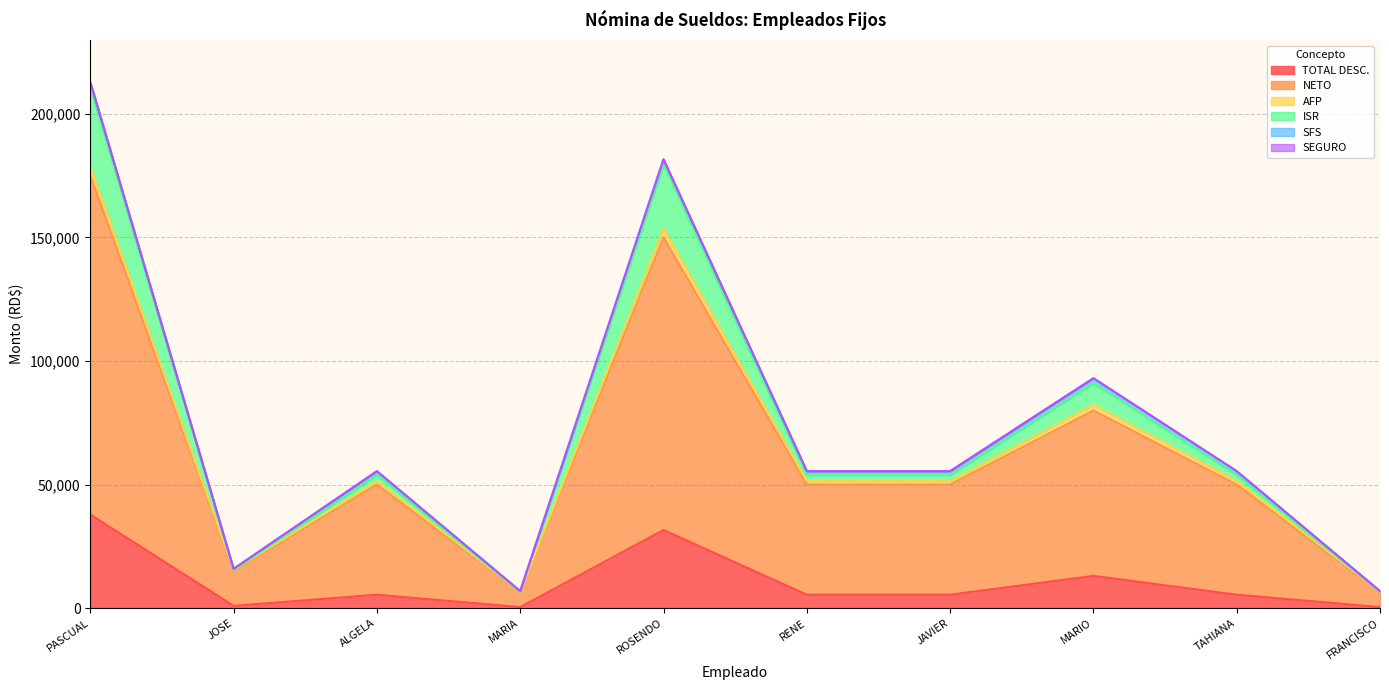

The value of TOTAL DESC. at ROSENDO is 6574.6. True or false?

False